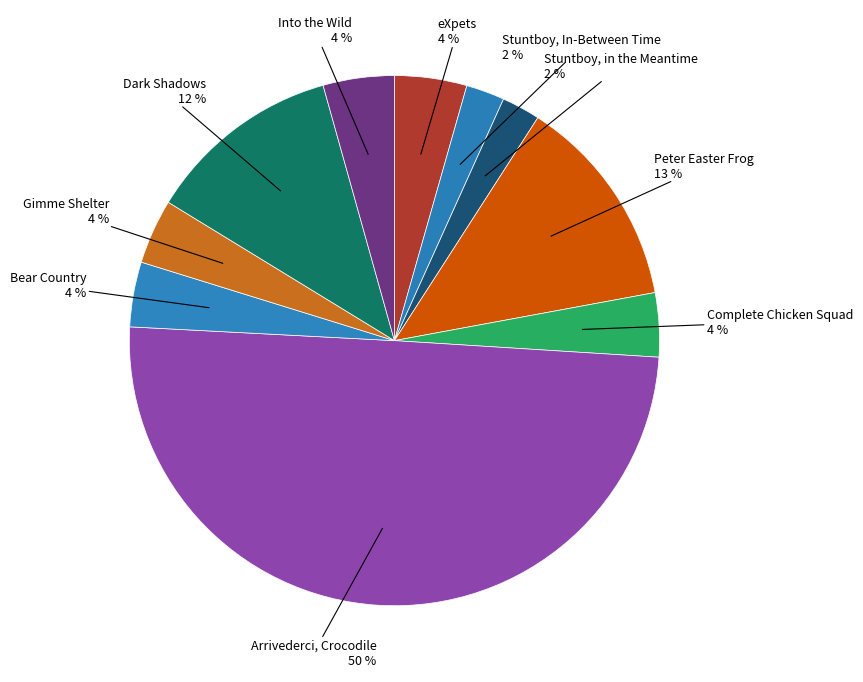

How many segments does this pie chart have?

10